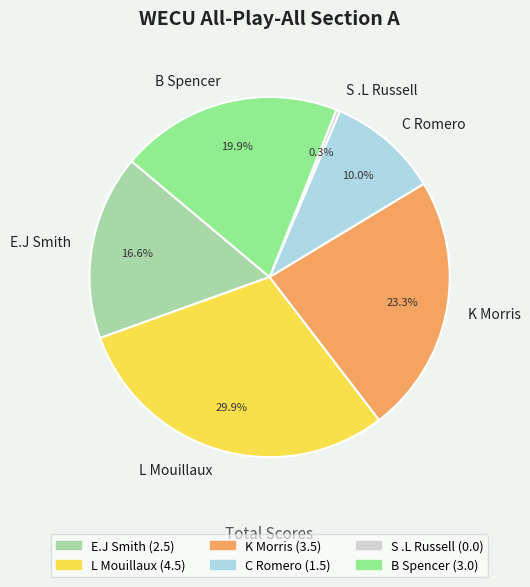

Which category has the smallest portion of the pie?

S .L Russell